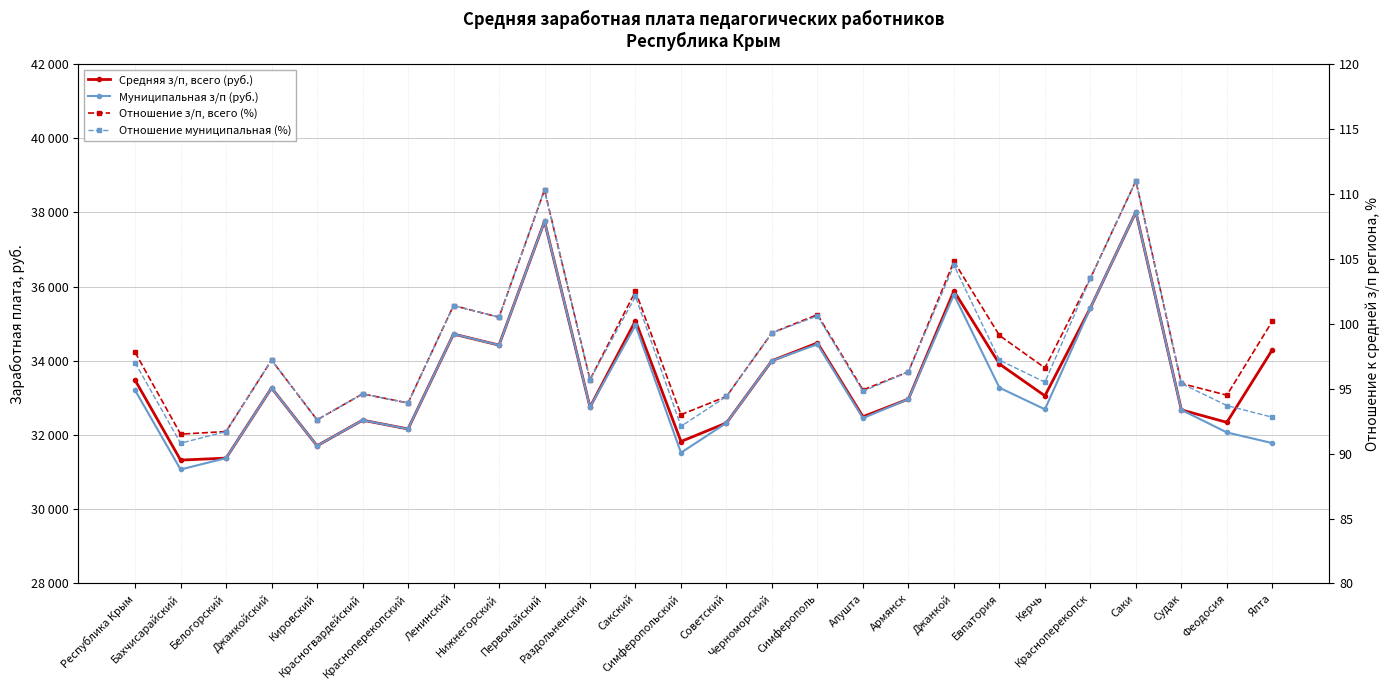

How many data points does each series have?

26